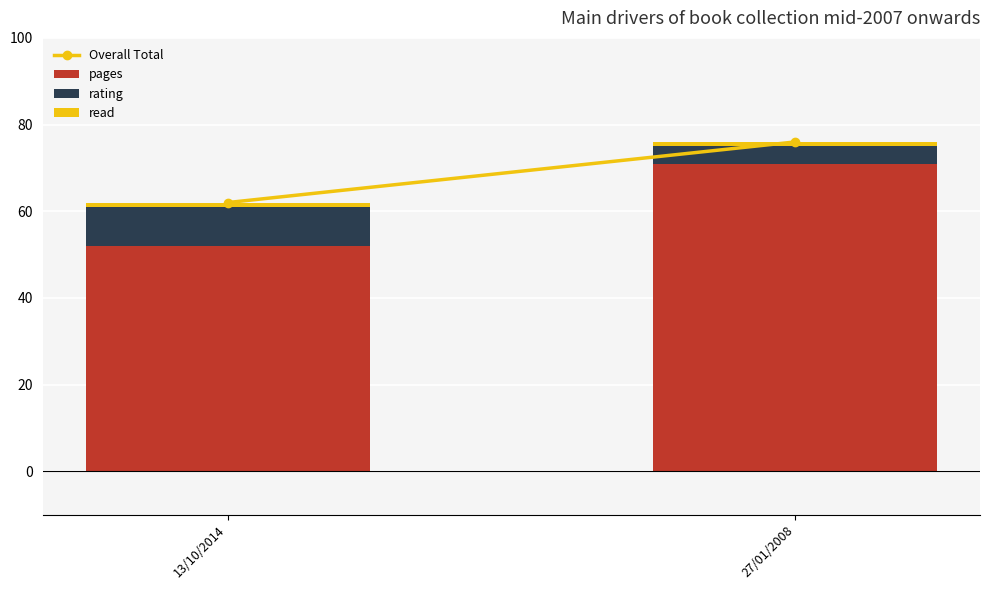

What is the sum of all pages values?

123